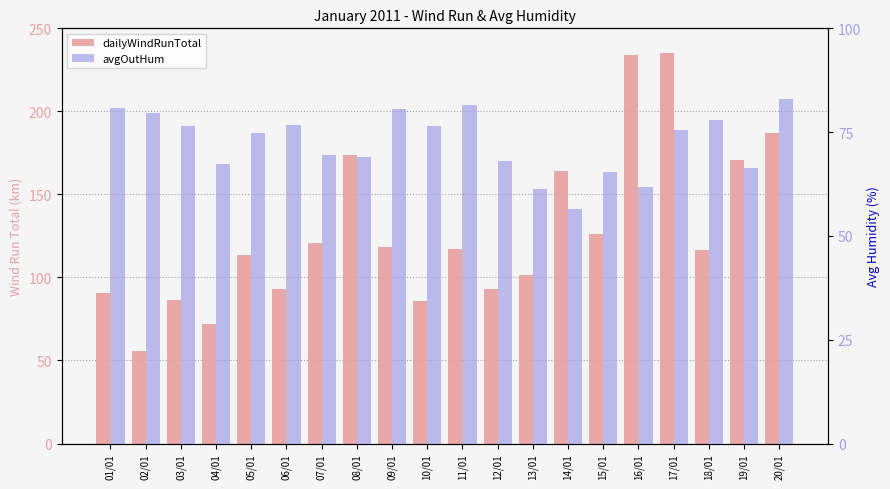

Rank the series at 04/01 from highest to lowest value.

dailyWindRunTotal, avgOutHum